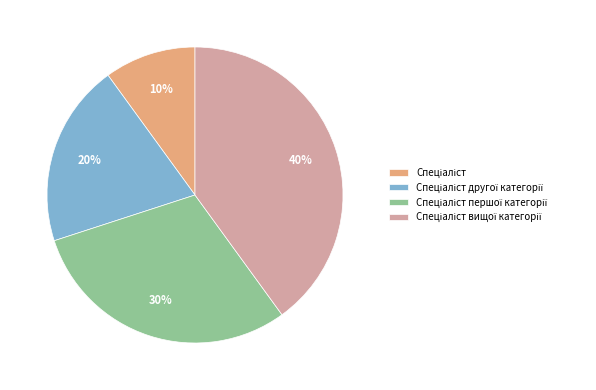

To the nearest percent, what is the average slice percentage?

25%